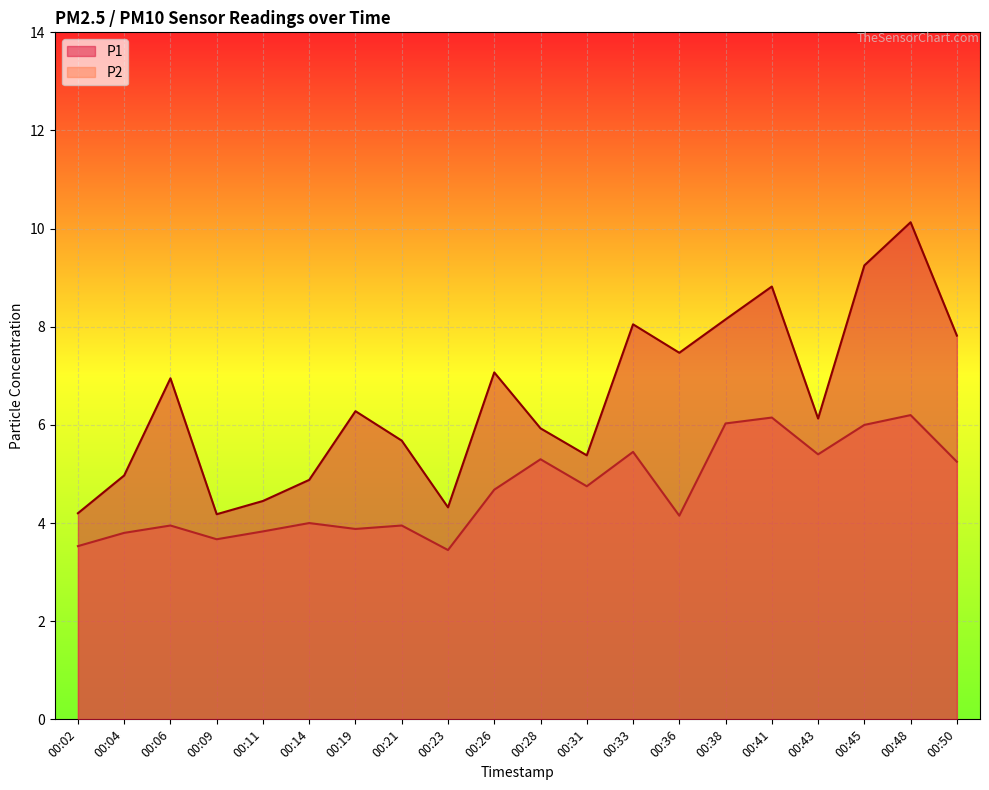

Does the chart display data point markers on the line(s)?

No